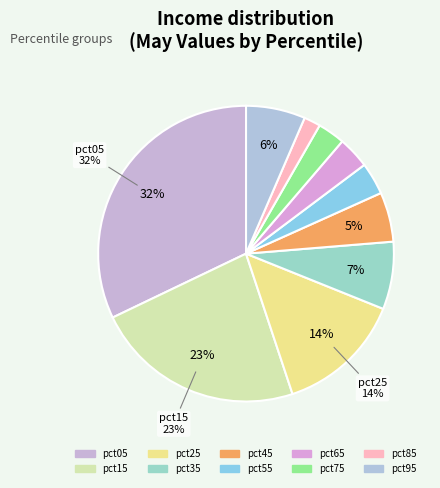

The pct95 slice represents 6% of the pie. True or false?

True